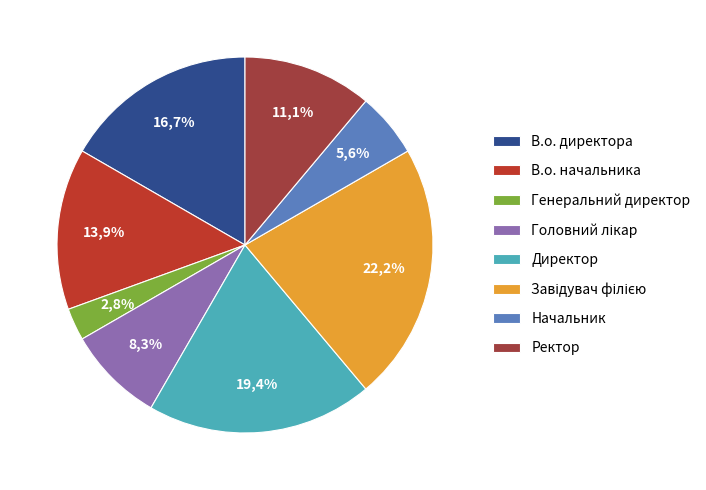

Rank the categories by value from highest to lowest.

Завідувач філією, Директор, В.о. директора, В.о. начальника, Ректор, Головний лікар, Начальник, Генеральний директор